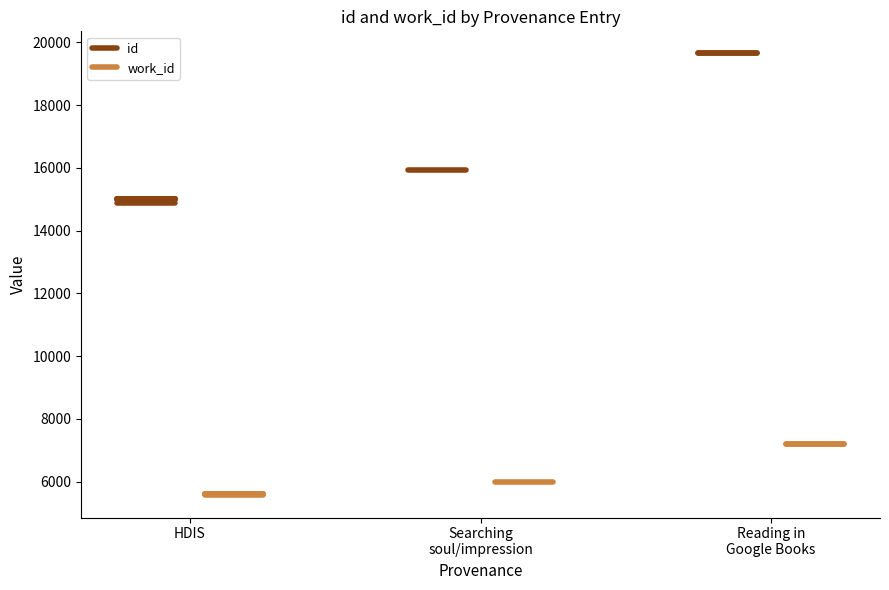

Is this an area chart (filled region under the line)?

No